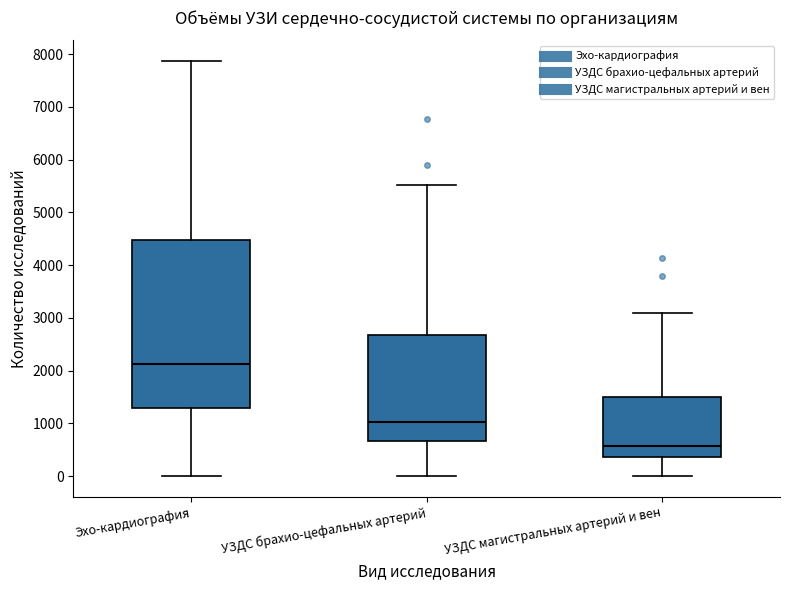

Which box is the tallest, from its lower edge to its upper edge?

Эхо-кардиография